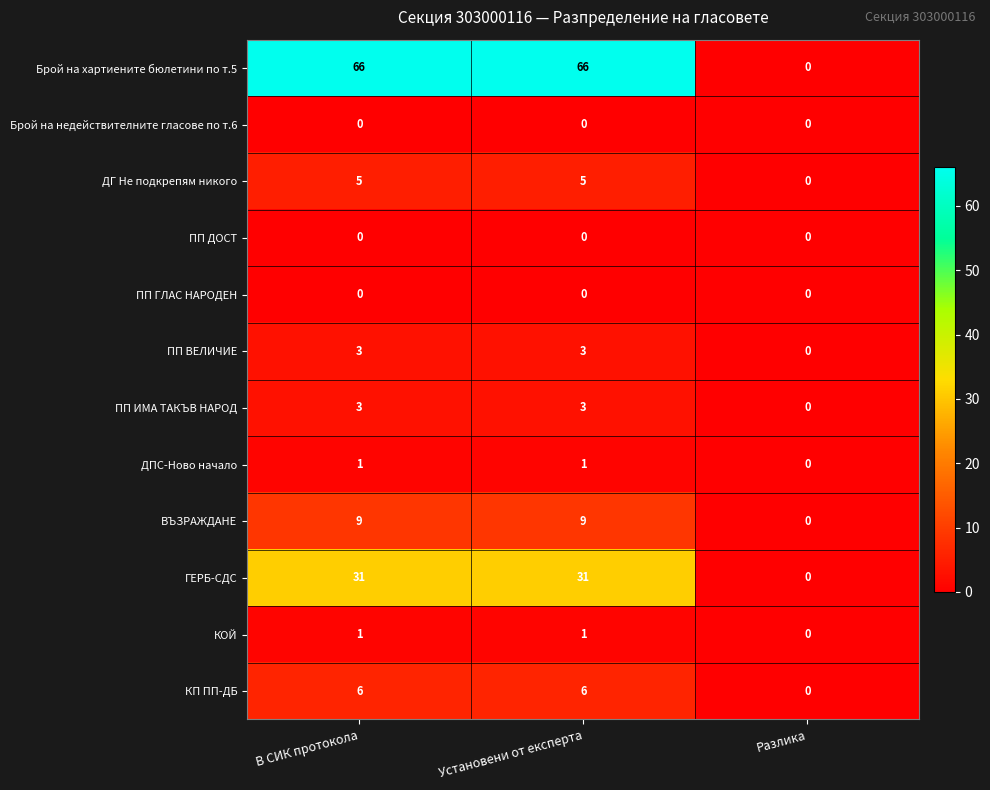

What is the spread (max minus min) of values at В СИК протокола?

66